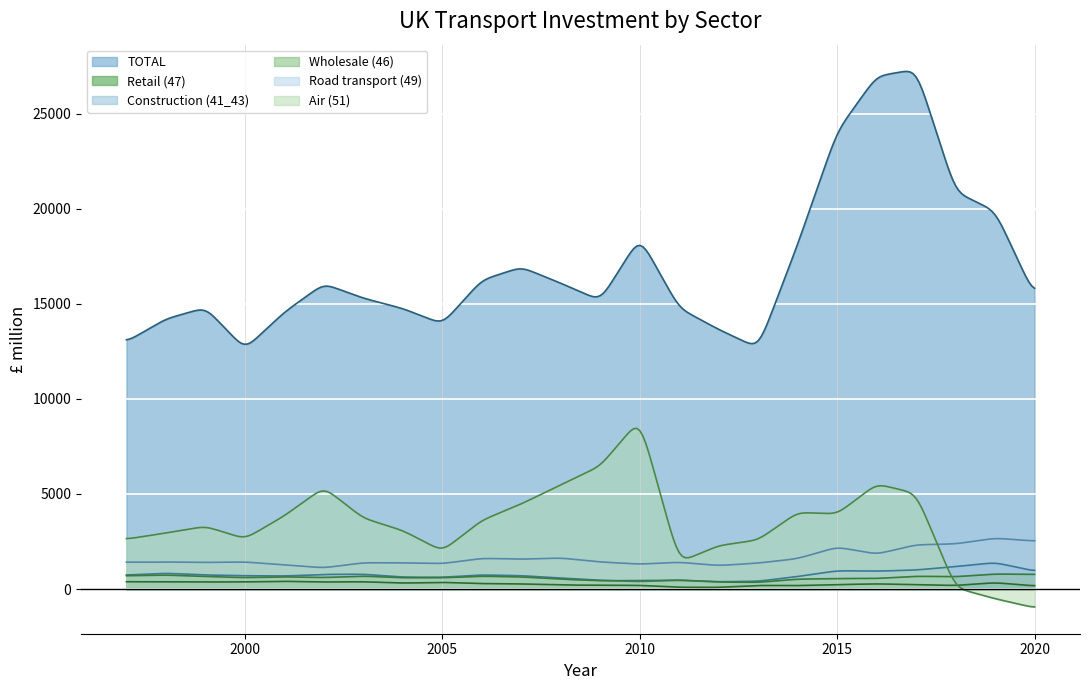

What is the value of the Wholesale (46) point at the 19th from the left?

554